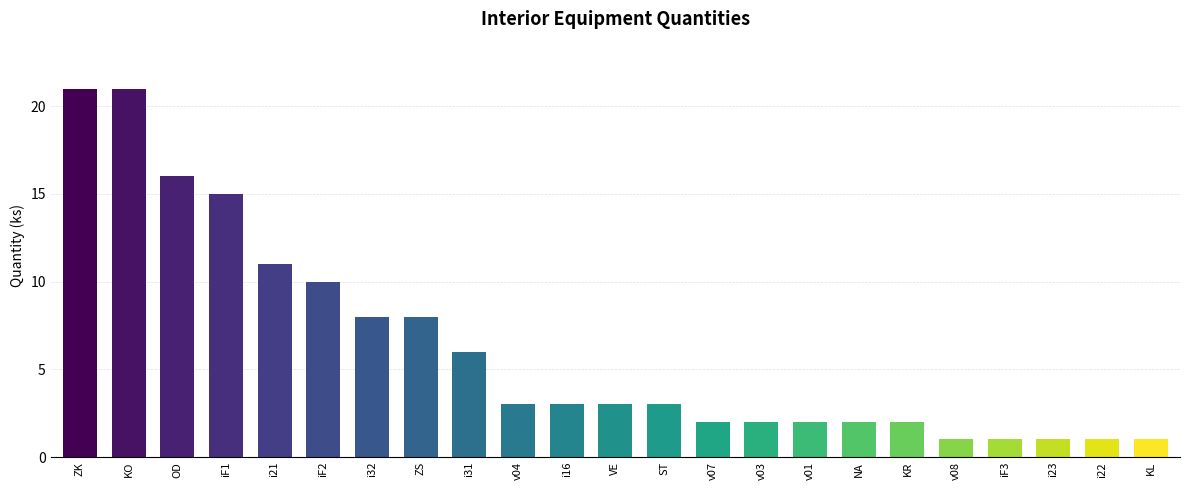

Between iF1 and KL, which is larger?

iF1